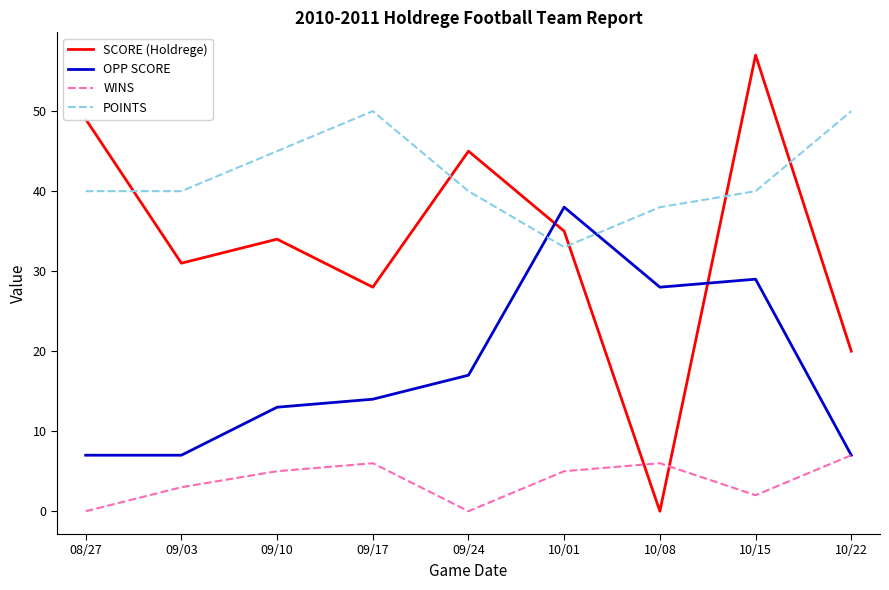

Which series changed the most between 09/17 and 10/22?

SCORE (Holdrege)